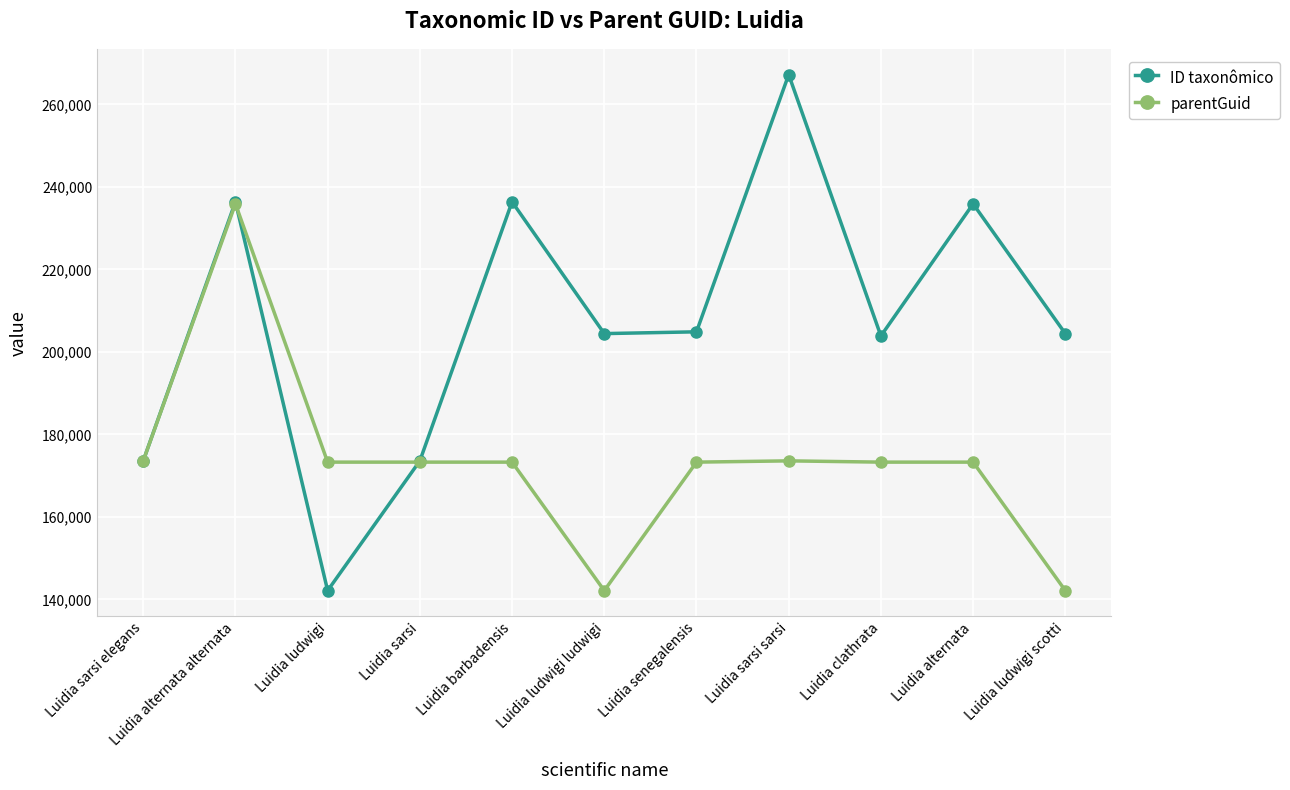

What is the spread (max minus min) of values at Luidia senegalensis?

31599